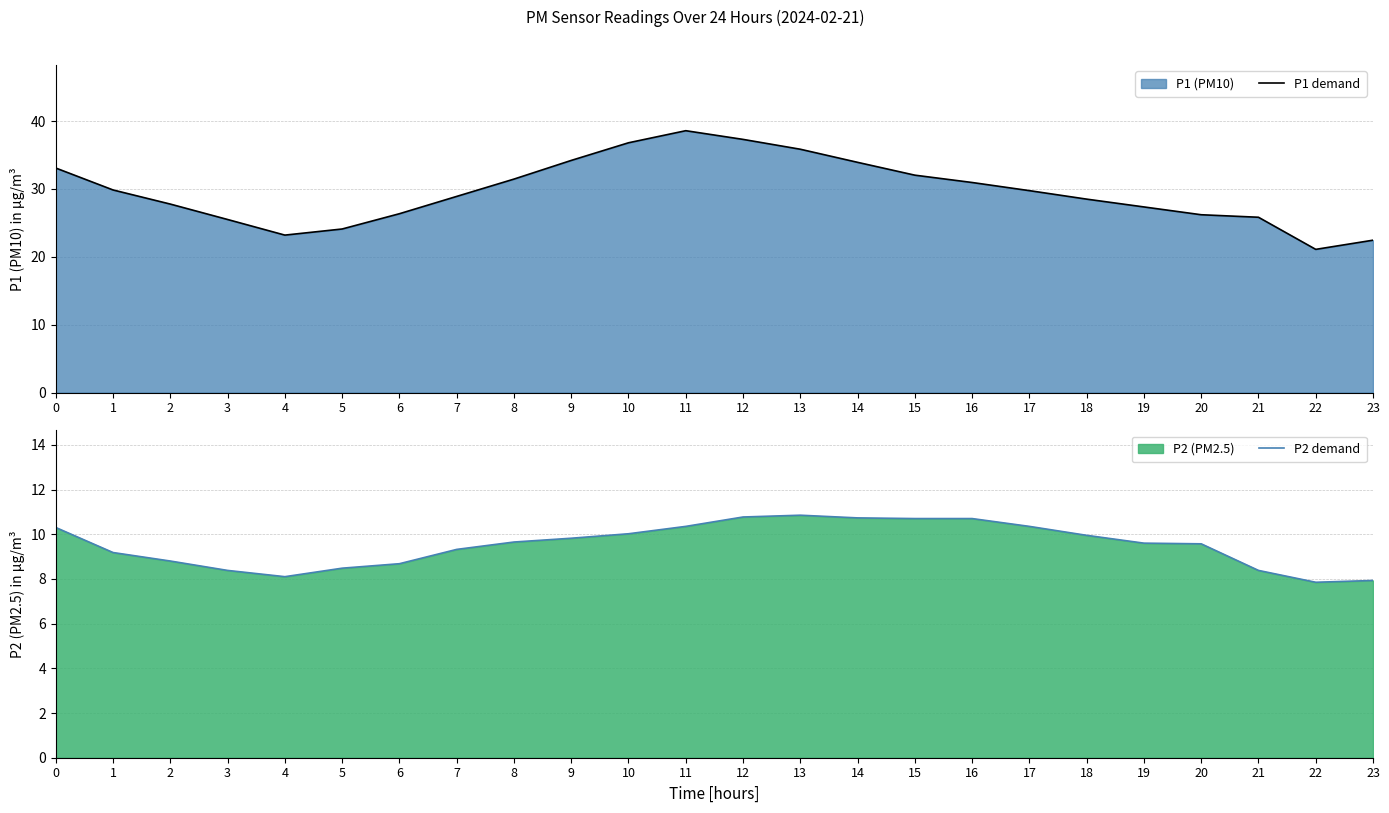

Is it true that P1 demand equals 8.1 at 13?

False